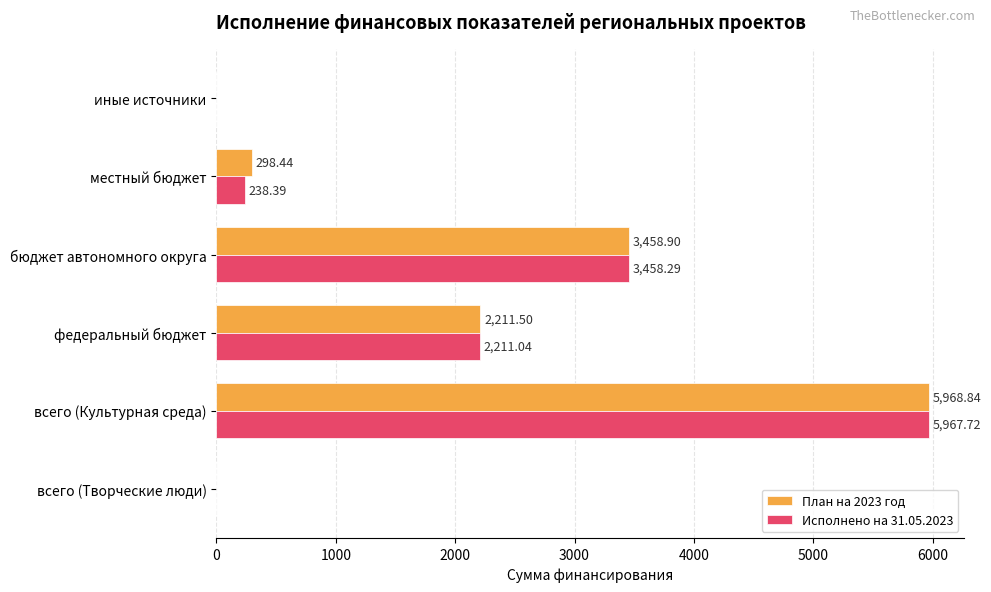

Between всего (Культурная среда) and федеральный бюджет, which series saw the biggest shift?

План на 2023 год